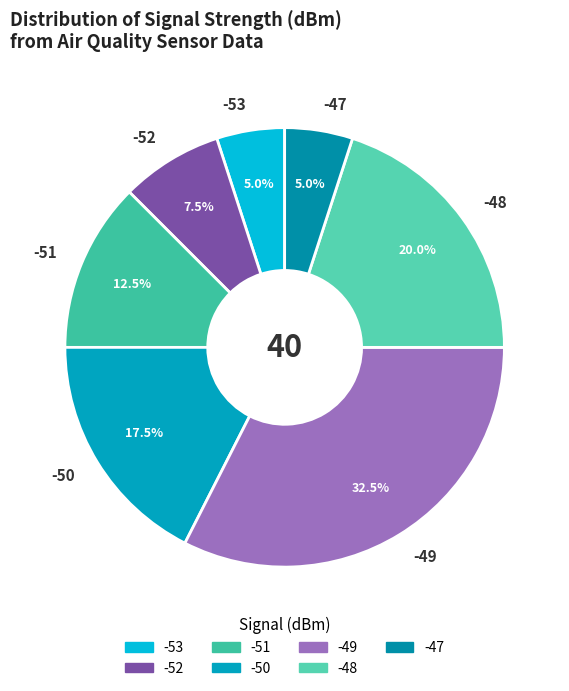

Which slice is the largest?

-49